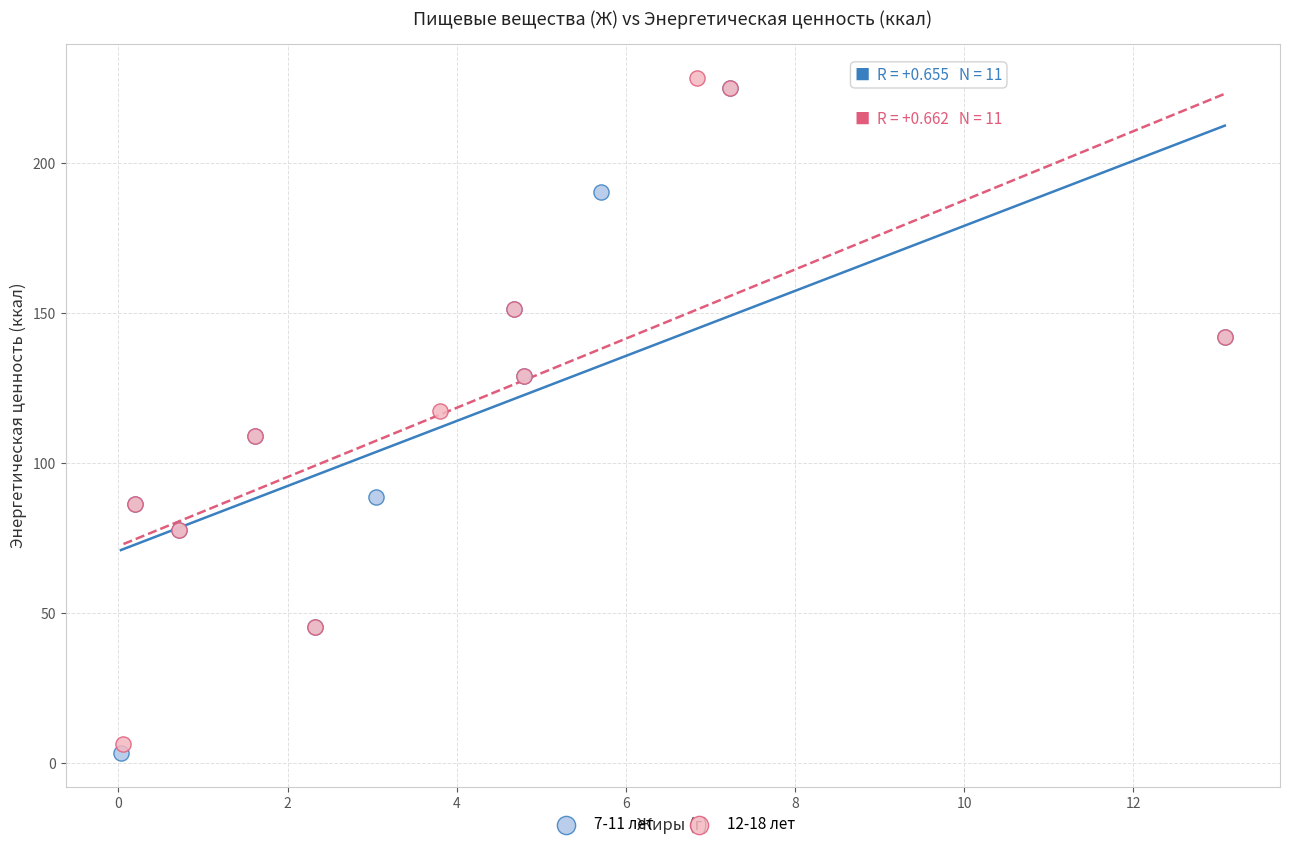

What are all the series names shown in the legend?

7-11 лет, 12-18 лет